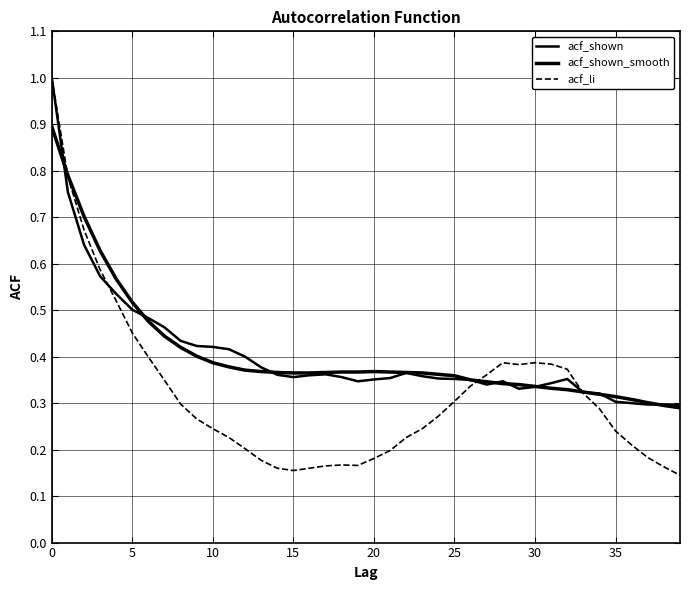

Does the chart display data point markers on the line(s)?

No